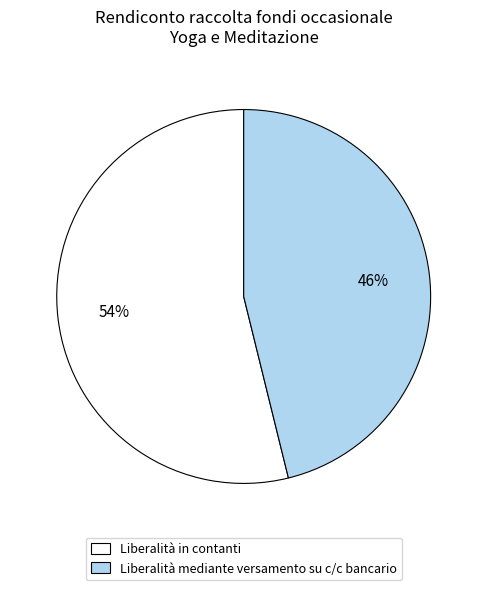

Is there any slice that represents more than half of the pie?

Yes